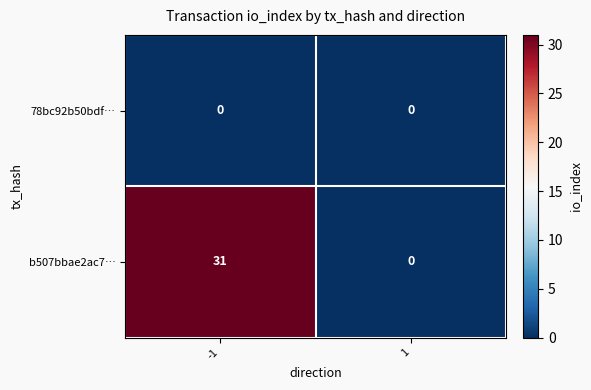

At how many categories does at least one series exceed 27?

1